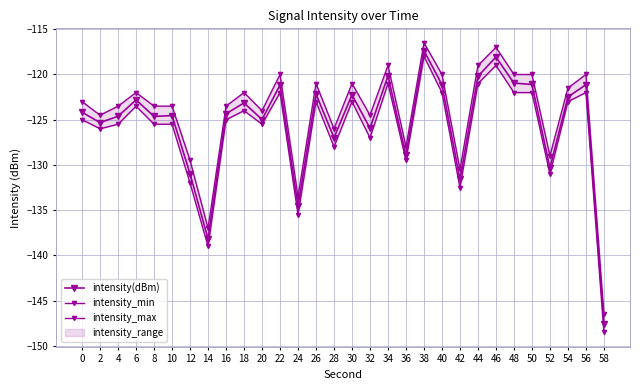

At which label is intensity(dBm) closest to -132?

42